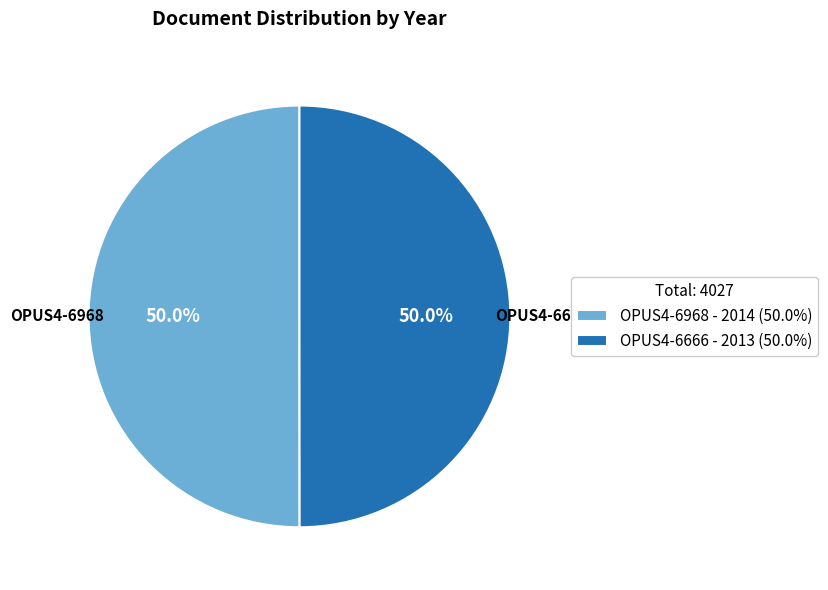

Approximately how many times larger is the value at OPUS4-6968 compared to OPUS4-6666?

1.0